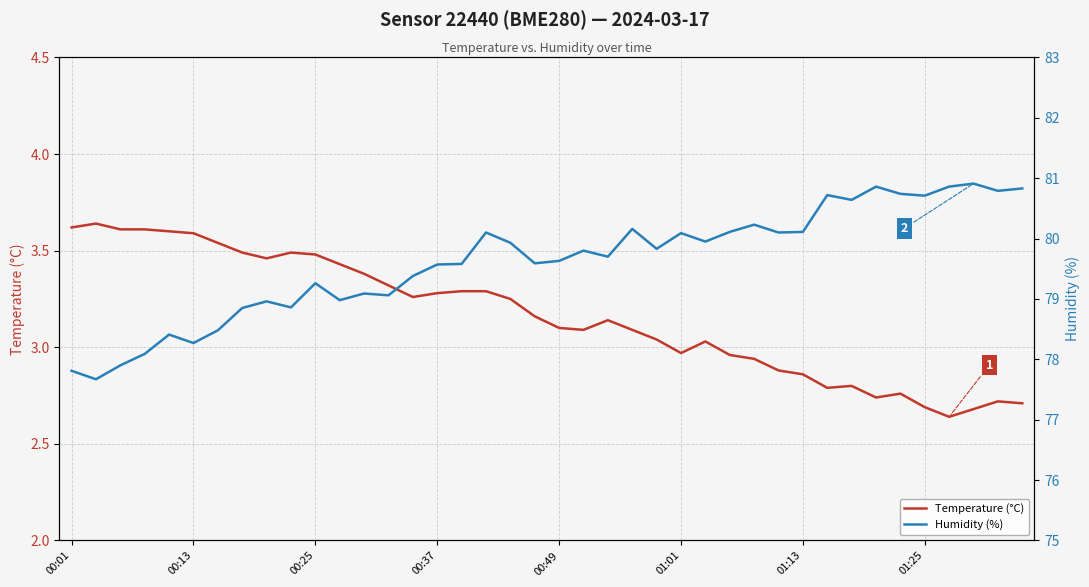

Which series has the largest total across all categories?

Humidity (%)